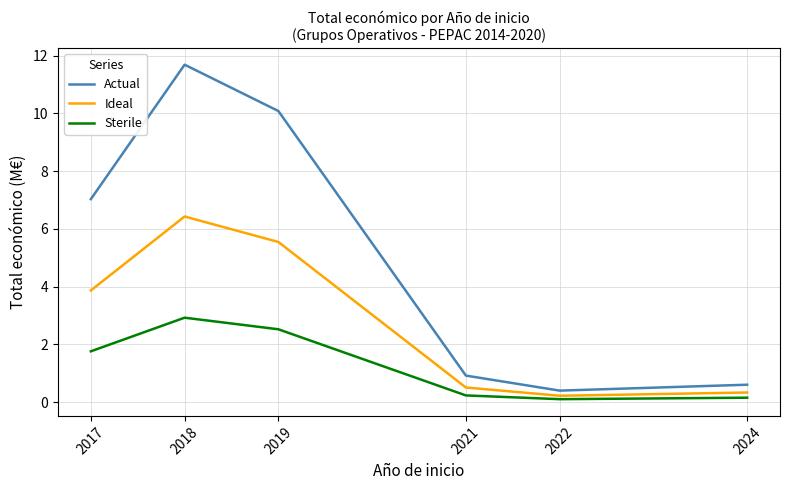

What is the sum of all Actual values?

30.7